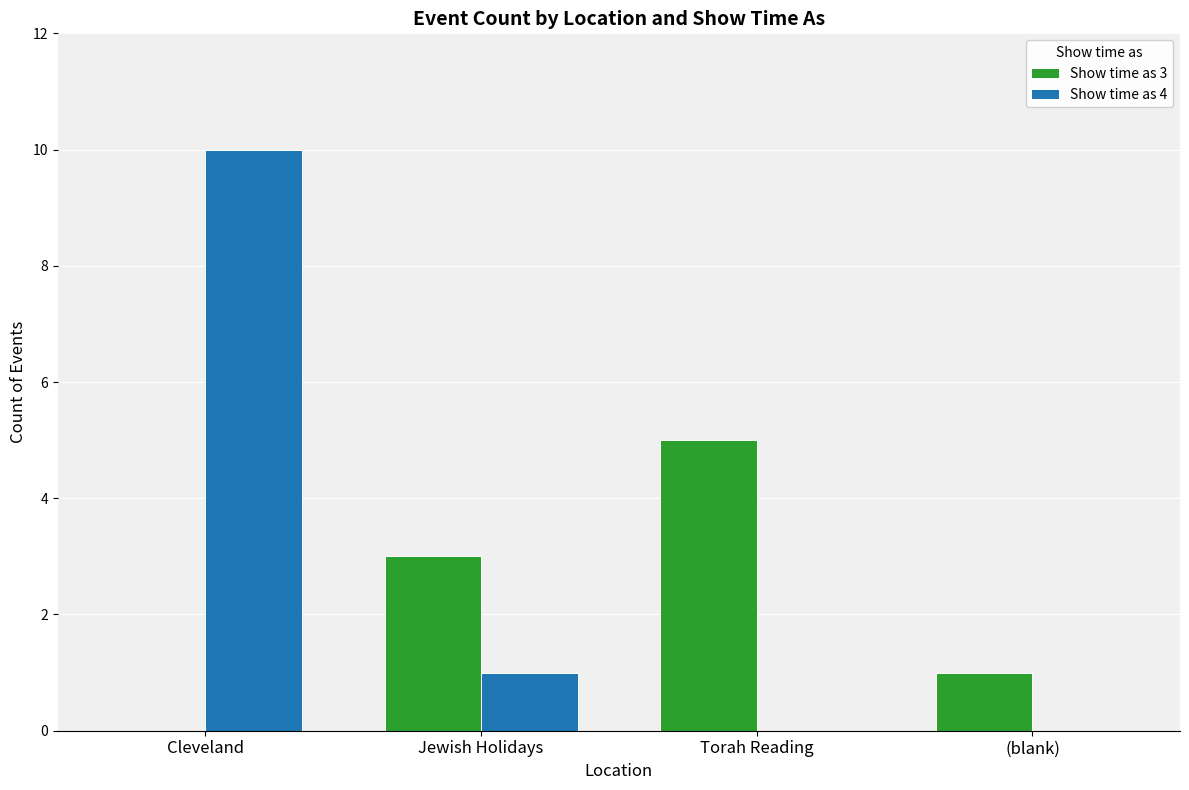

At which category is the sum across all series the highest?

Cleveland